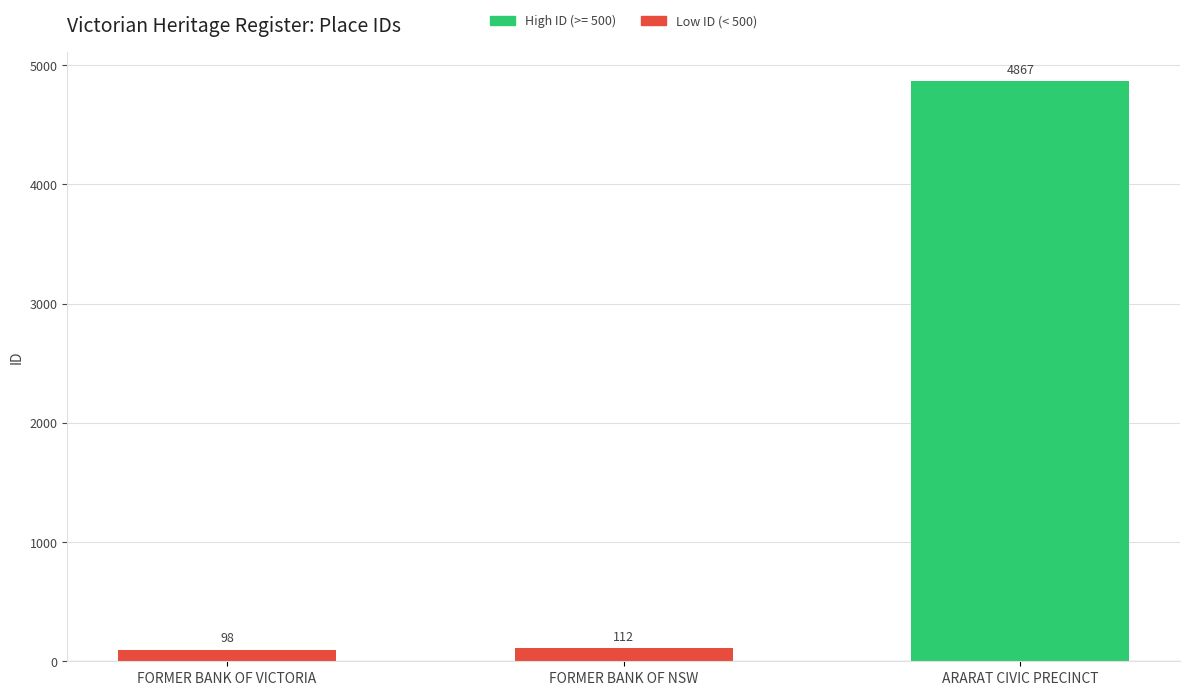

What is the difference between the values at ARARAT CIVIC PRECINCT and FORMER BANK OF VICTORIA?

4769